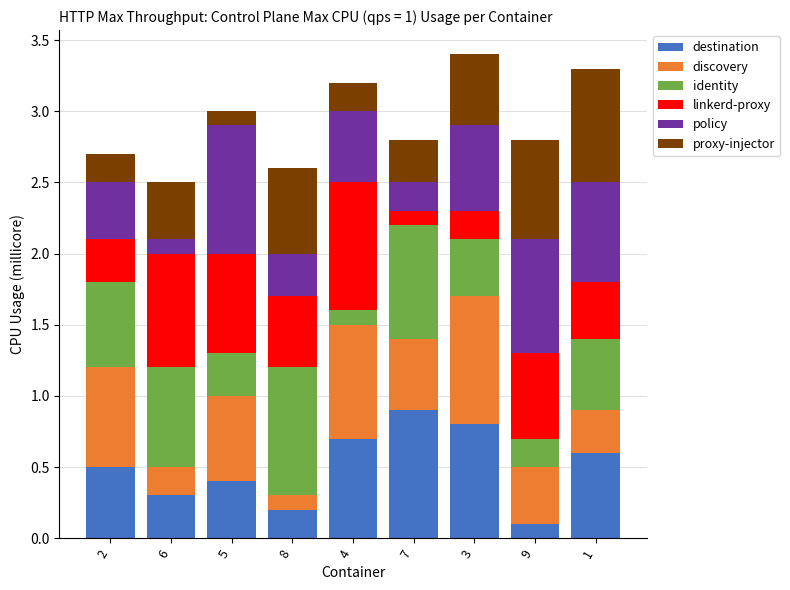

Rank the categories by destination value from highest to lowest.

7, 3, 4, 1, 2, 5, 6, 8, 9